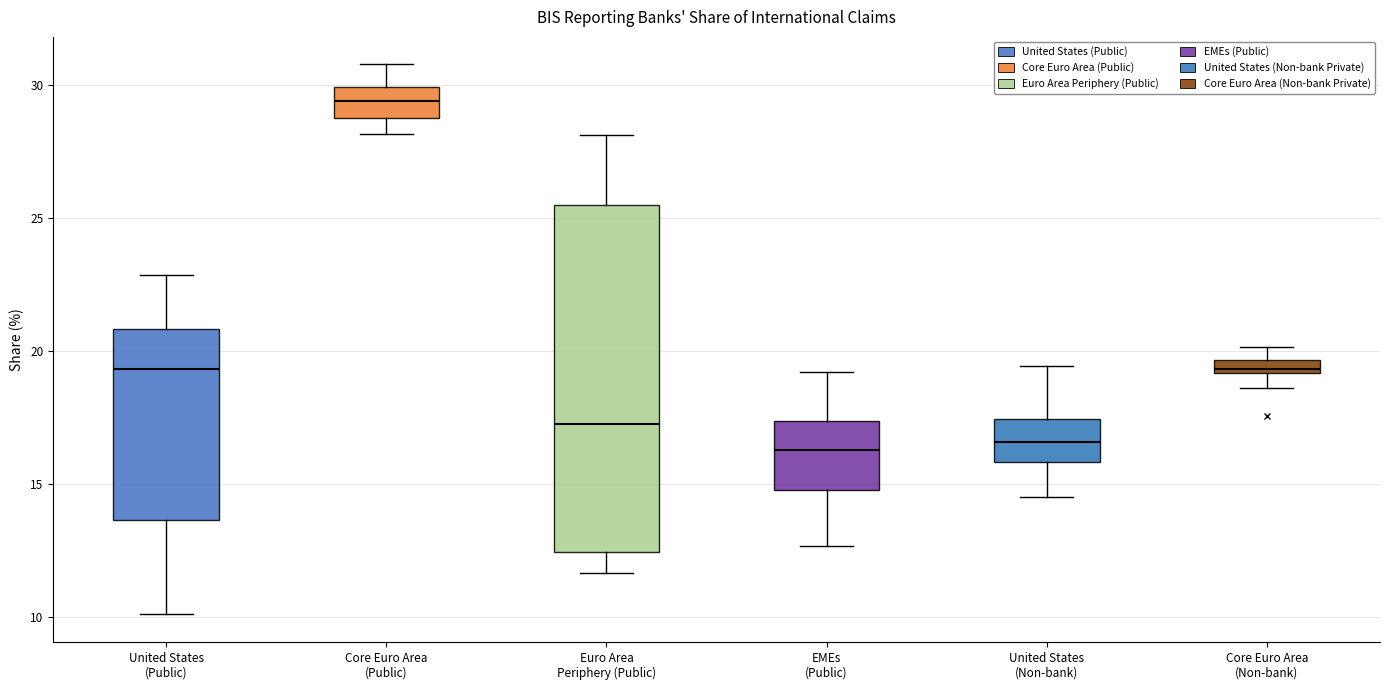

Comparing the boxes themselves (not the whiskers), which one is the tallest?

Euro Area Periphery (Public)